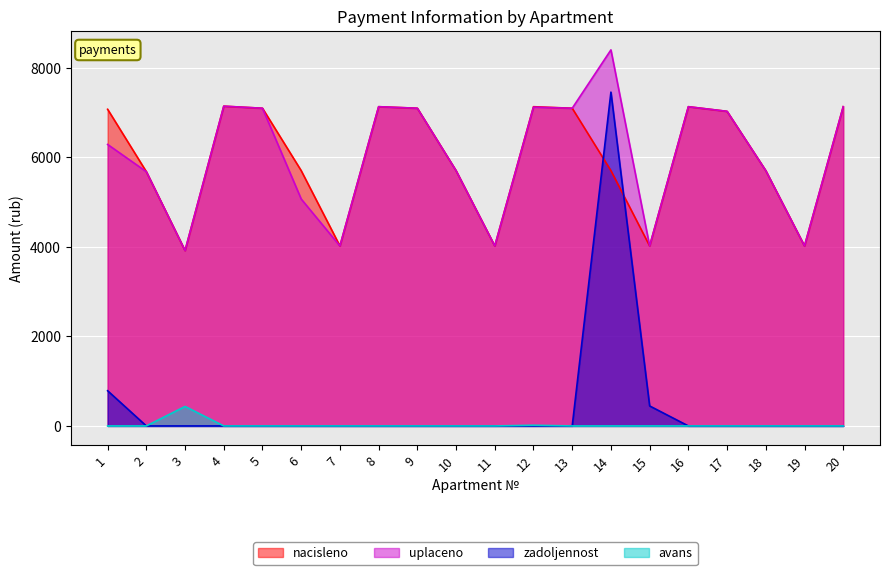

True or false: avans has more than 2 interior local peaks.

False